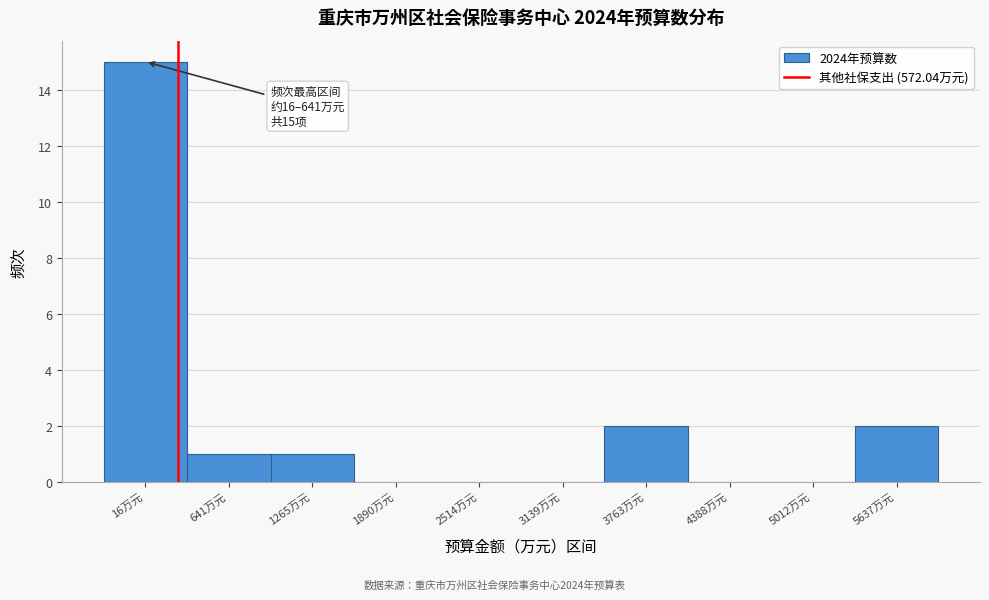

Reading left to right, list all the values displayed in this chart.

16万元=15	641万元=1	1265万元=1	1890万元=0	2514万元=0	3139万元=0	3763万元=2	4388万元=0	5012万元=0	5637万元=2